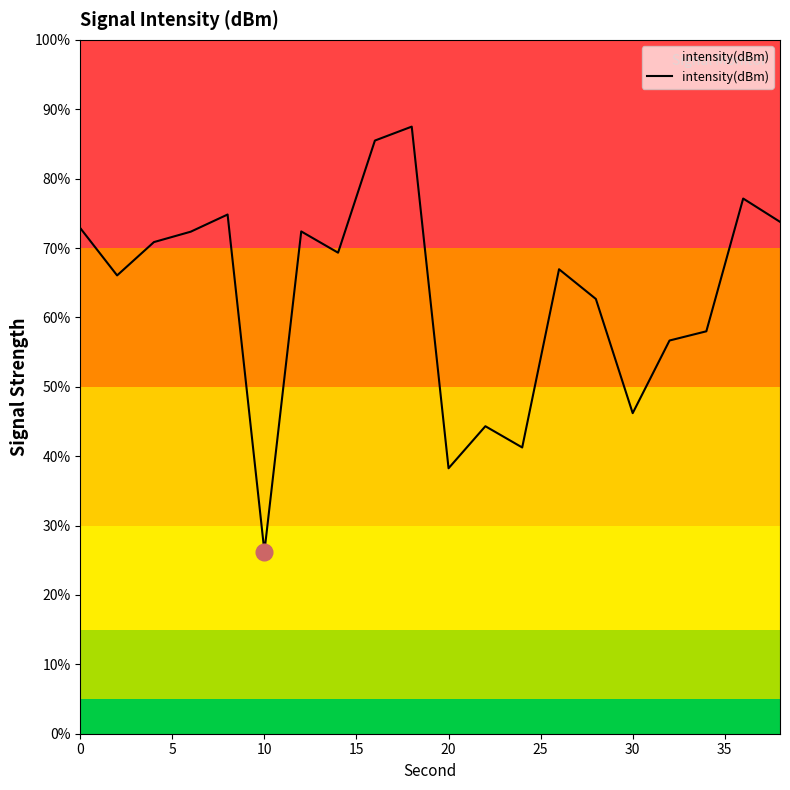

What is the greatest value displayed?

87.5